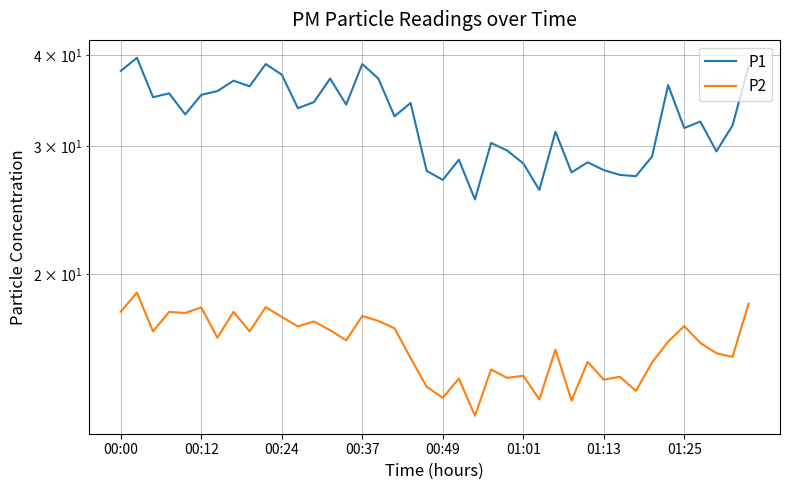

How many lines are shown in the chart?

2